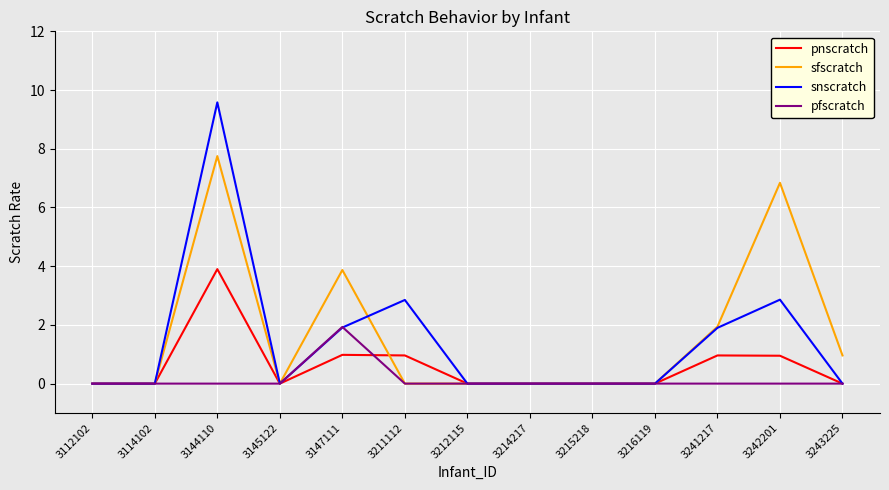

List the series in order of their peak value, lowest first.

pfscratch, pnscratch, sfscratch, snscratch